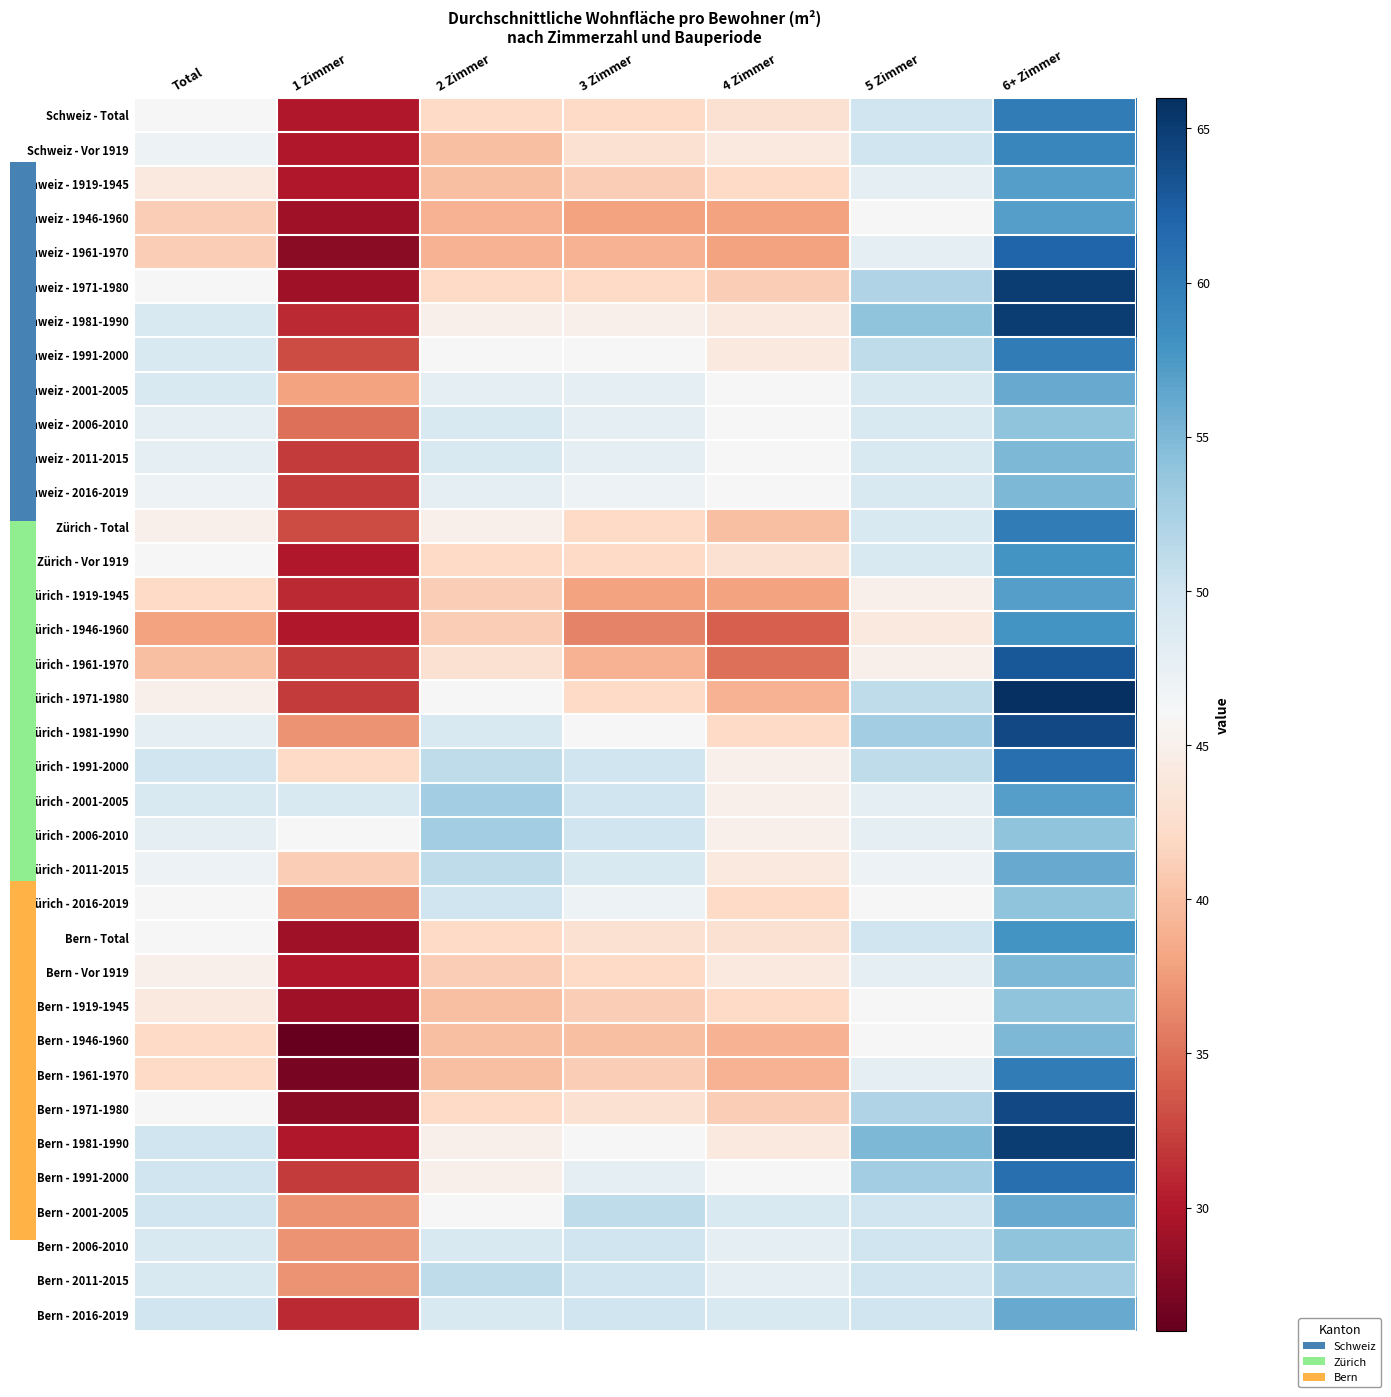

Reading left to right, what are all the values shown in this chart?

Schweiz - Total: Total=46	1 Zimmer=30	2 Zimmer=42	3 Zimmer=42	4 Zimmer=43	5 Zimmer=50	6+ Zimmer=60
Schweiz - Vor 1919: Total=47	1 Zimmer=30	2 Zimmer=40	3 Zimmer=43	4 Zimmer=44	5 Zimmer=50	6+ Zimmer=59
Schweiz - 1919-1945: Total=44	1 Zimmer=30	2 Zimmer=40	3 Zimmer=41	4 Zimmer=42	5 Zimmer=48	6+ Zimmer=57
Schweiz - 1946-1960: Total=41	1 Zimmer=29	2 Zimmer=39	3 Zimmer=38	4 Zimmer=38	5 Zimmer=46	6+ Zimmer=57
Schweiz - 1961-1970: Total=41	1 Zimmer=28	2 Zimmer=39	3 Zimmer=39	4 Zimmer=38	5 Zimmer=48	6+ Zimmer=62
Schweiz - 1971-1980: Total=46	1 Zimmer=29	2 Zimmer=42	3 Zimmer=42	4 Zimmer=41	5 Zimmer=52	6+ Zimmer=65
Schweiz - 1981-1990: Total=49	1 Zimmer=31	2 Zimmer=45	3 Zimmer=45	4 Zimmer=44	5 Zimmer=54	6+ Zimmer=65
Schweiz - 1991-2000: Total=49	1 Zimmer=33	2 Zimmer=46	3 Zimmer=46	4 Zimmer=44	5 Zimmer=51	6+ Zimmer=60
Schweiz - 2001-2005: Total=49	1 Zimmer=38	2 Zimmer=48	3 Zimmer=48	4 Zimmer=46	5 Zimmer=49	6+ Zimmer=56
Schweiz - 2006-2010: Total=48	1 Zimmer=35	2 Zimmer=49	3 Zimmer=48	4 Zimmer=46	5 Zimmer=49	6+ Zimmer=54
Schweiz - 2011-2015: Total=48	1 Zimmer=32	2 Zimmer=49	3 Zimmer=48	4 Zimmer=46	5 Zimmer=49	6+ Zimmer=55
Schweiz - 2016-2019: Total=47	1 Zimmer=32	2 Zimmer=48	3 Zimmer=47	4 Zimmer=46	5 Zimmer=49	6+ Zimmer=55
Zürich - Total: Total=45	1 Zimmer=33	2 Zimmer=45	3 Zimmer=42	4 Zimmer=40	5 Zimmer=49	6+ Zimmer=60
Zürich - Vor 1919: Total=46	1 Zimmer=30	2 Zimmer=42	3 Zimmer=42	4 Zimmer=43	5 Zimmer=49	6+ Zimmer=58
Zürich - 1919-1945: Total=42	1 Zimmer=31	2 Zimmer=41	3 Zimmer=38	4 Zimmer=38	5 Zimmer=45	6+ Zimmer=57
Zürich - 1946-1960: Total=38	1 Zimmer=30	2 Zimmer=41	3 Zimmer=36	4 Zimmer=34	5 Zimmer=44	6+ Zimmer=58
Zürich - 1961-1970: Total=40	1 Zimmer=32	2 Zimmer=43	3 Zimmer=39	4 Zimmer=35	5 Zimmer=45	6+ Zimmer=63
Zürich - 1971-1980: Total=45	1 Zimmer=32	2 Zimmer=46	3 Zimmer=42	4 Zimmer=39	5 Zimmer=51	6+ Zimmer=66
Zürich - 1981-1990: Total=48	1 Zimmer=37	2 Zimmer=49	3 Zimmer=46	4 Zimmer=42	5 Zimmer=53	6+ Zimmer=64
Zürich - 1991-2000: Total=50	1 Zimmer=42	2 Zimmer=51	3 Zimmer=50	4 Zimmer=45	5 Zimmer=51	6+ Zimmer=61
Zürich - 2001-2005: Total=49	1 Zimmer=49	2 Zimmer=53	3 Zimmer=50	4 Zimmer=45	5 Zimmer=48	6+ Zimmer=57
Zürich - 2006-2010: Total=48	1 Zimmer=46	2 Zimmer=53	3 Zimmer=50	4 Zimmer=45	5 Zimmer=48	6+ Zimmer=54
Zürich - 2011-2015: Total=47	1 Zimmer=41	2 Zimmer=51	3 Zimmer=49	4 Zimmer=44	5 Zimmer=47	6+ Zimmer=56
Zürich - 2016-2019: Total=46	1 Zimmer=37	2 Zimmer=50	3 Zimmer=47	4 Zimmer=42	5 Zimmer=46	6+ Zimmer=54
Bern - Total: Total=46	1 Zimmer=29	2 Zimmer=42	3 Zimmer=43	4 Zimmer=43	5 Zimmer=50	6+ Zimmer=58
Bern - Vor 1919: Total=45	1 Zimmer=30	2 Zimmer=41	3 Zimmer=42	4 Zimmer=44	5 Zimmer=48	6+ Zimmer=55
Bern - 1919-1945: Total=44	1 Zimmer=29	2 Zimmer=40	3 Zimmer=41	4 Zimmer=42	5 Zimmer=46	6+ Zimmer=54
Bern - 1946-1960: Total=42	1 Zimmer=26	2 Zimmer=40	3 Zimmer=40	4 Zimmer=39	5 Zimmer=46	6+ Zimmer=55
Bern - 1961-1970: Total=42	1 Zimmer=27	2 Zimmer=40	3 Zimmer=41	4 Zimmer=39	5 Zimmer=48	6+ Zimmer=60
Bern - 1971-1980: Total=46	1 Zimmer=28	2 Zimmer=42	3 Zimmer=43	4 Zimmer=41	5 Zimmer=52	6+ Zimmer=64
Bern - 1981-1990: Total=50	1 Zimmer=30	2 Zimmer=45	3 Zimmer=46	4 Zimmer=44	5 Zimmer=55	6+ Zimmer=65
Bern - 1991-2000: Total=50	1 Zimmer=32	2 Zimmer=45	3 Zimmer=48	4 Zimmer=46	5 Zimmer=53	6+ Zimmer=61
Bern - 2001-2005: Total=50	1 Zimmer=37	2 Zimmer=46	3 Zimmer=51	4 Zimmer=49	5 Zimmer=50	6+ Zimmer=56
Bern - 2006-2010: Total=49	1 Zimmer=37	2 Zimmer=49	3 Zimmer=50	4 Zimmer=48	5 Zimmer=50	6+ Zimmer=54
Bern - 2011-2015: Total=49	1 Zimmer=37	2 Zimmer=51	3 Zimmer=50	4 Zimmer=48	5 Zimmer=50	6+ Zimmer=53
Bern - 2016-2019: Total=50	1 Zimmer=31	2 Zimmer=49	3 Zimmer=50	4 Zimmer=49	5 Zimmer=50	6+ Zimmer=56